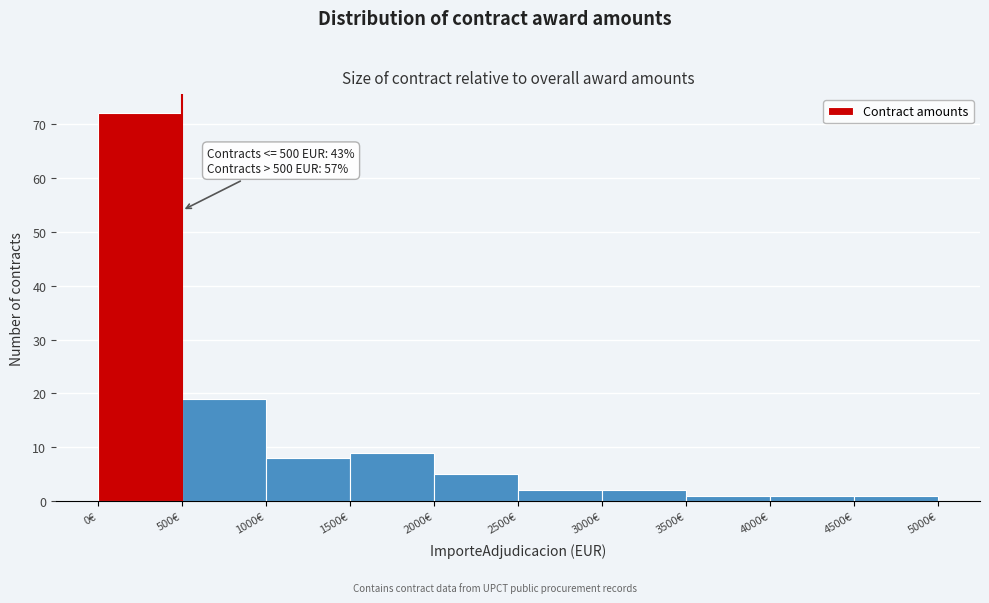

Which range on the x-axis has the tallest bar?

0 to 500